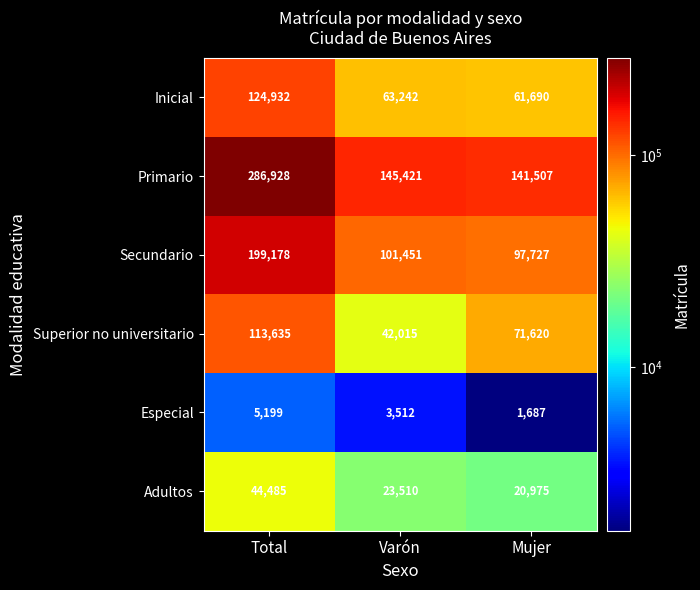

Reading left to right, transcribe all the data shown in this chart.

Inicial: Total=124932	Varón=63242	Mujer=61690
Primario: Total=286928	Varón=145421	Mujer=141507
Secundario: Total=199178	Varón=101451	Mujer=97727
Superior no universitario: Total=113635	Varón=42015	Mujer=71620
Especial: Total=5199	Varón=3512	Mujer=1687
Adultos: Total=44485	Varón=23510	Mujer=20975